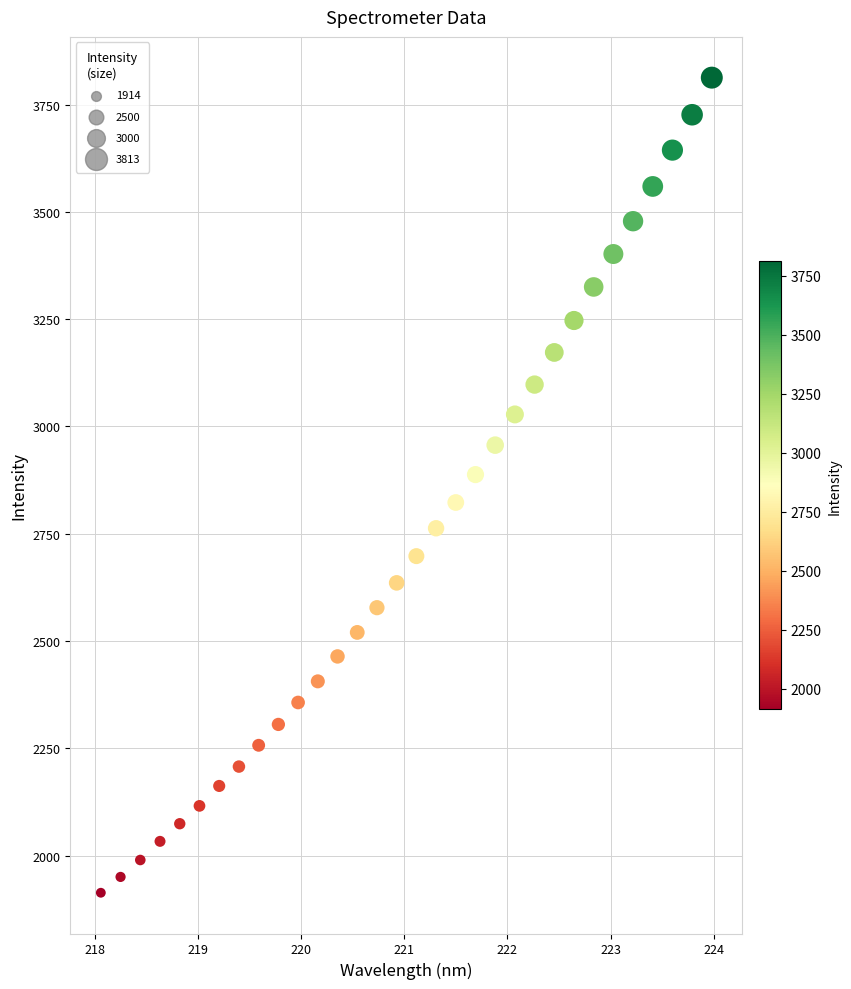

What is the range of X values (max minus min)?

5.9